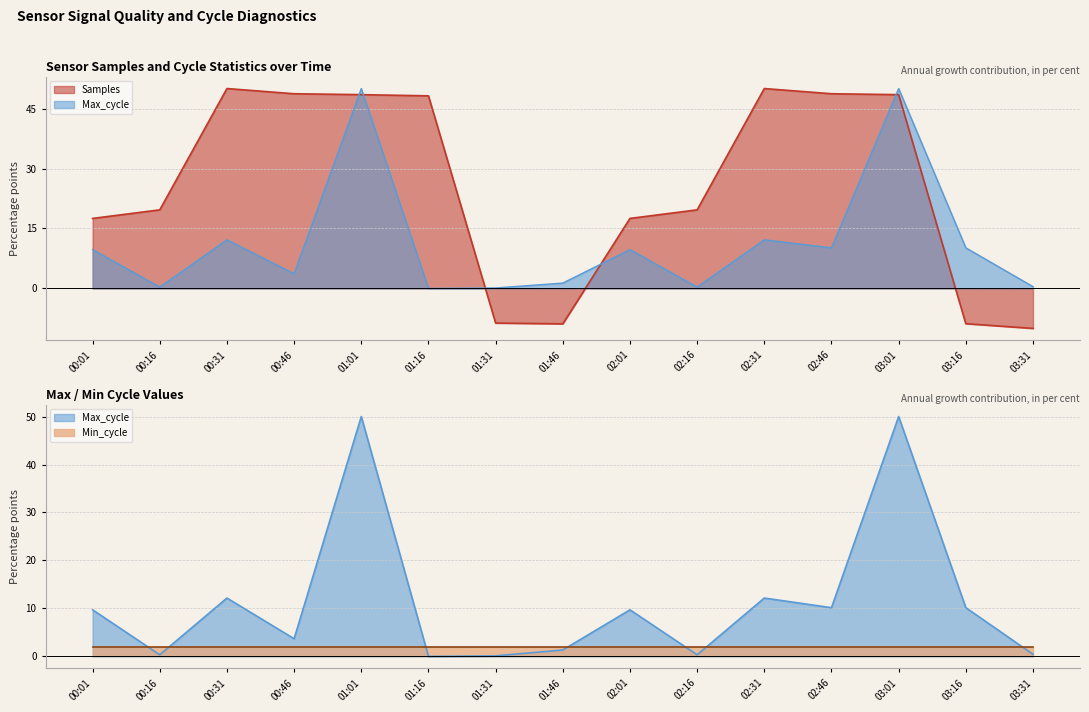

True or false: Samples has more than 0 points higher than both neighbors.

True